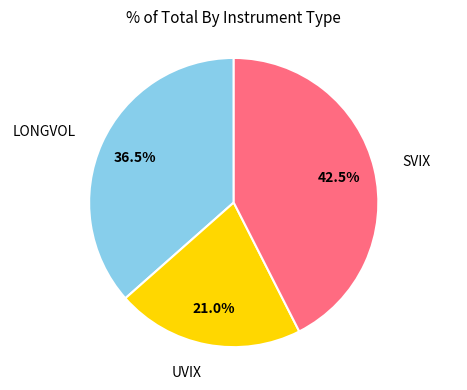

To the nearest percent, what is the difference between the largest and smallest slice percentages?

22%